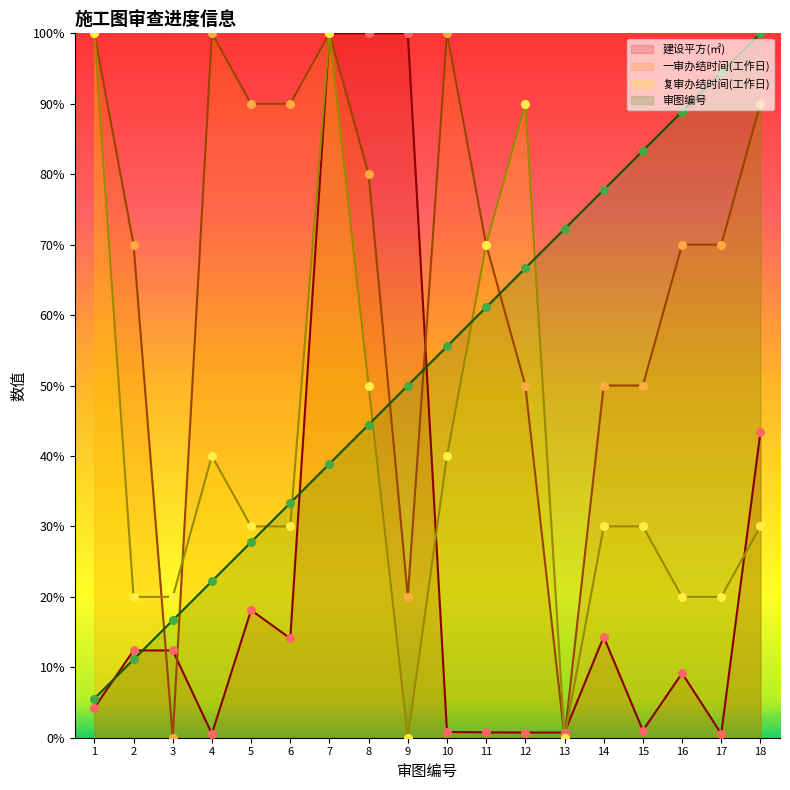

Which series contains the highest Y value?

建设平方(㎡)